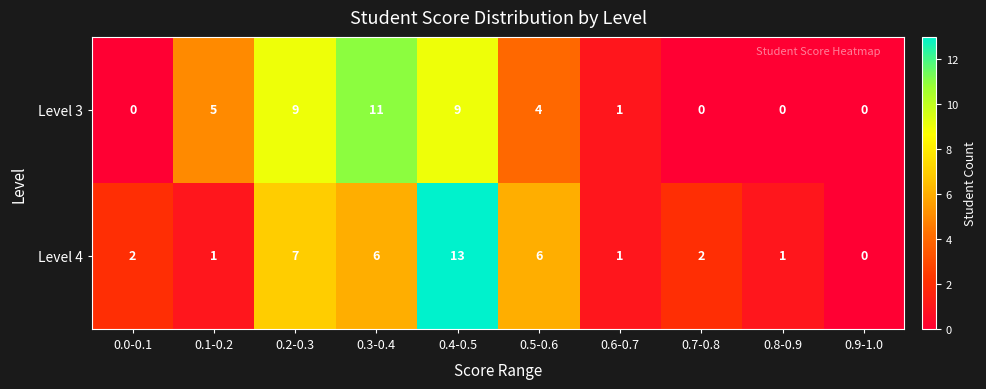

What is the difference between the Level 3 values at 0.9-1.0 and 0.4-0.5?

9